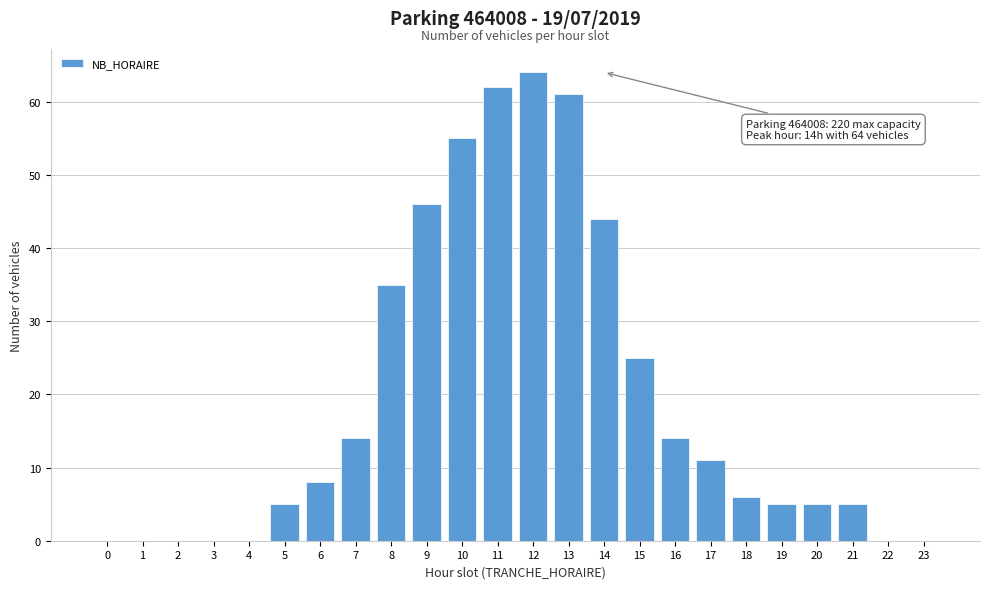

Reading left to right, transcribe all the data shown in this chart.

0=0	1=0	2=0	3=0	4=0	5=5	6=8	7=14	8=35	9=46	10=55	11=62	12=64	13=61	14=44	15=25	16=14	17=11	18=6	19=5	20=5	21=5	22=0	23=0